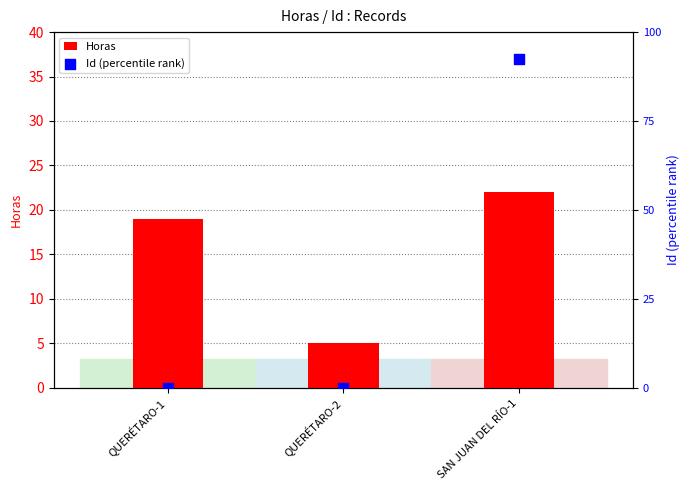

Which series has the widest spread of Y values?

Id (percentile rank)